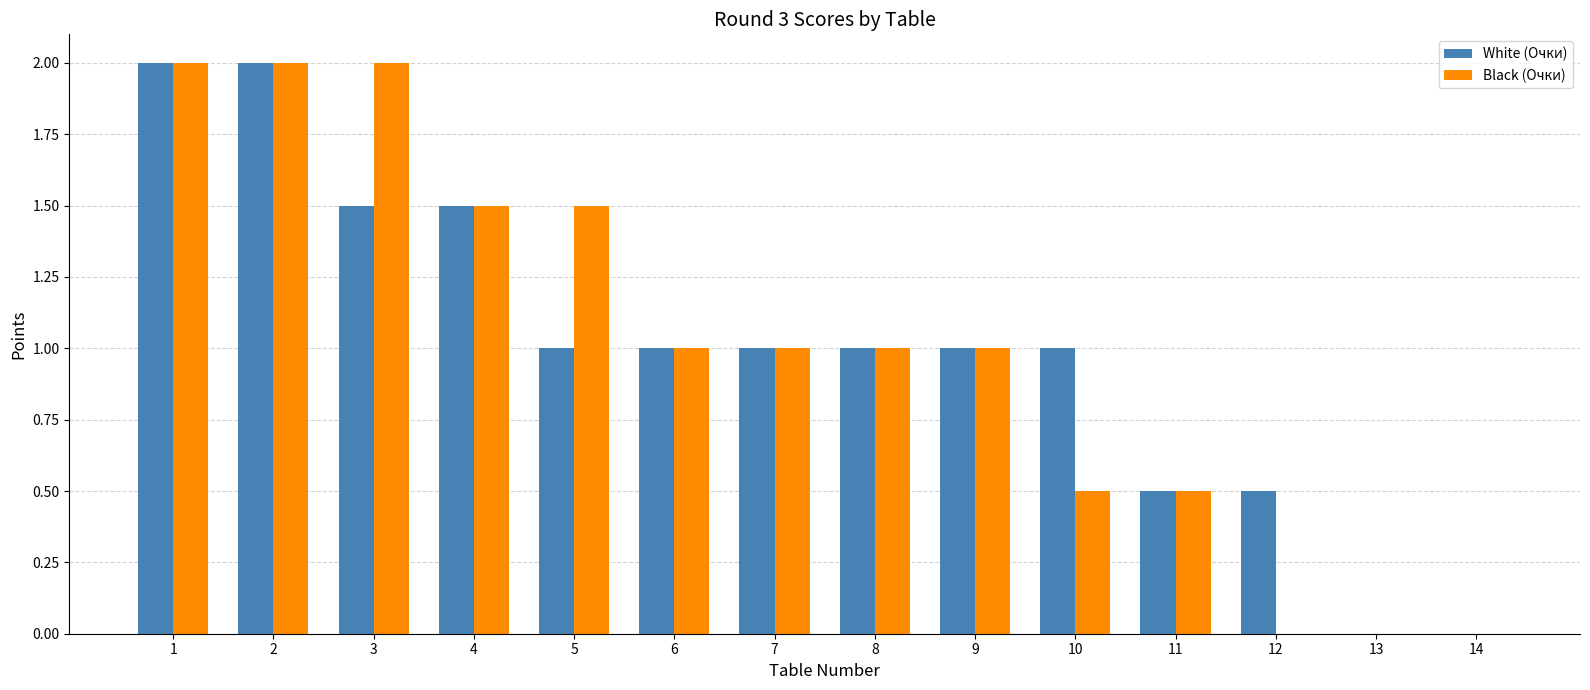

Count the Black (Очки) values in the range 0 to 1.

9